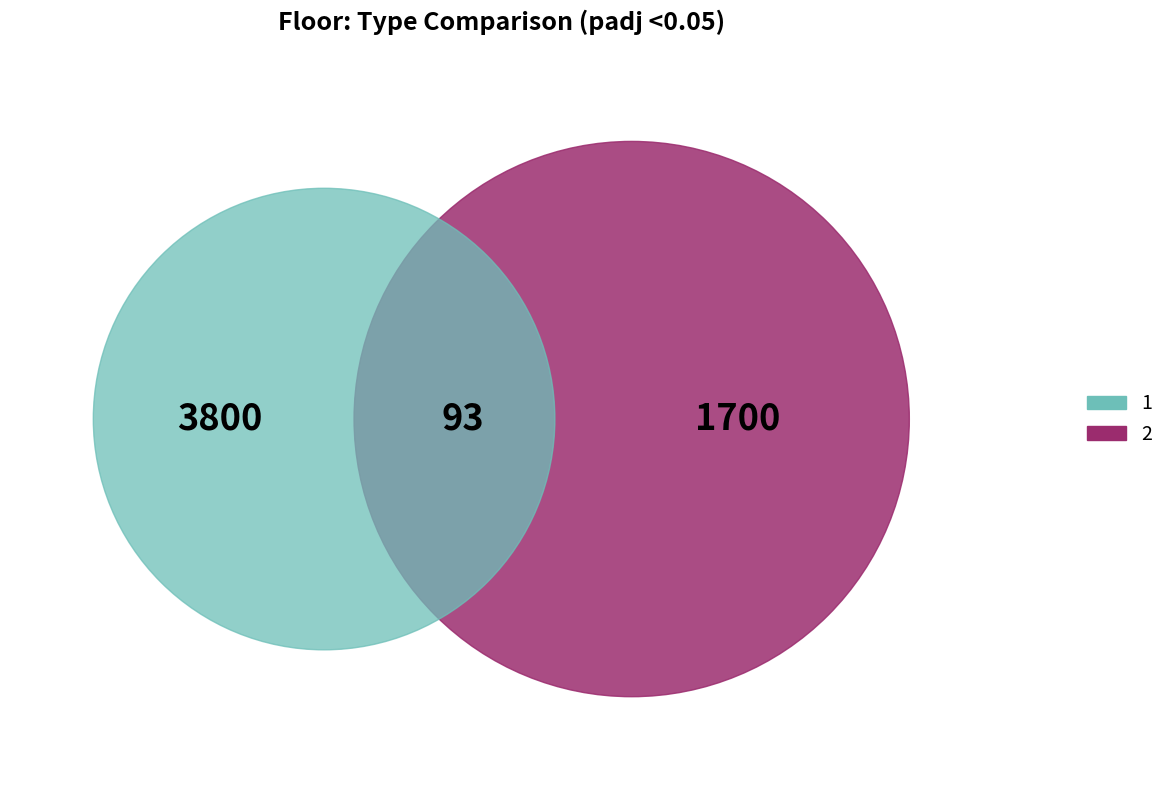

The 2 slice represents 46% of the pie. True or false?

False